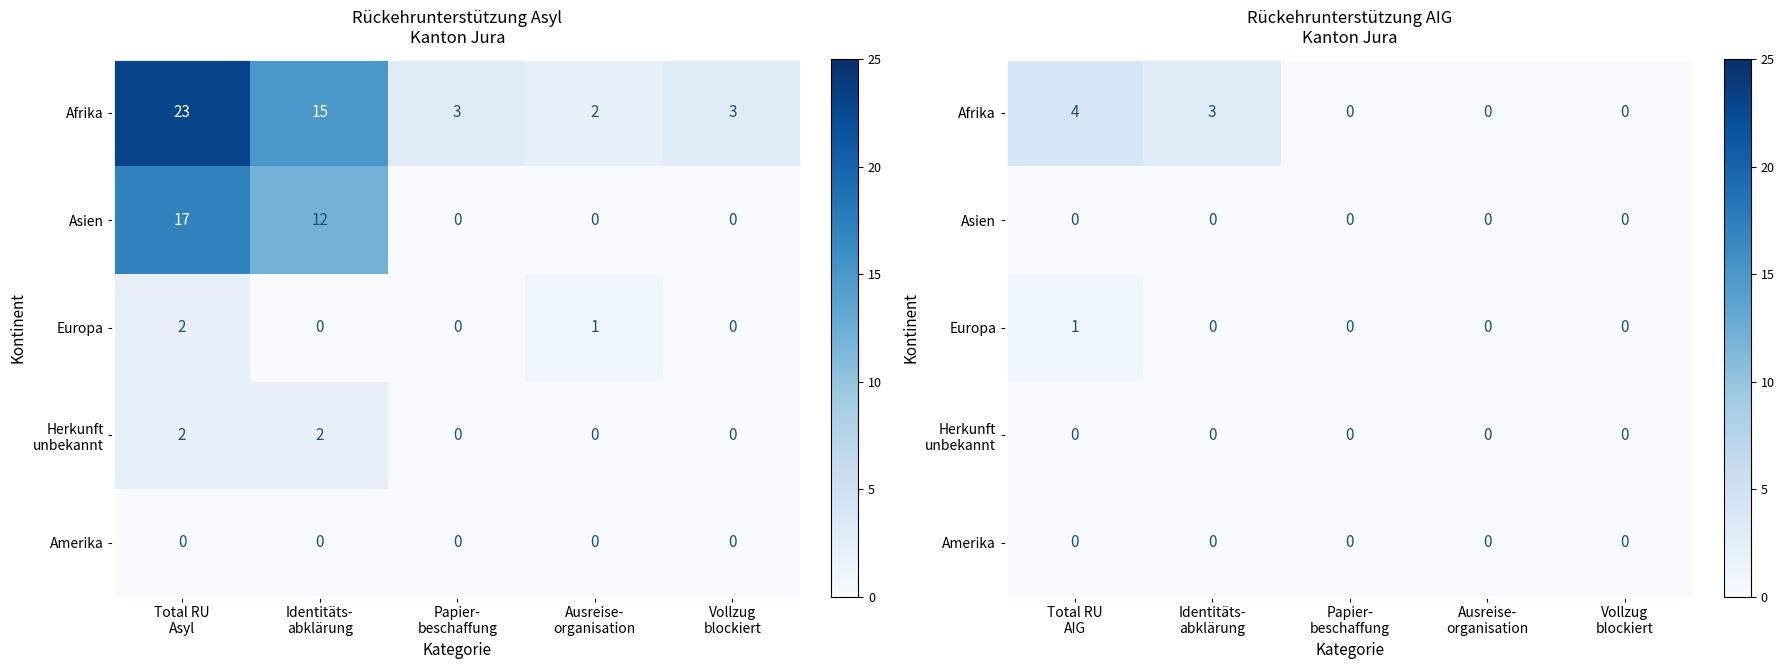

How many Afrika values are between 0 and 3?

4